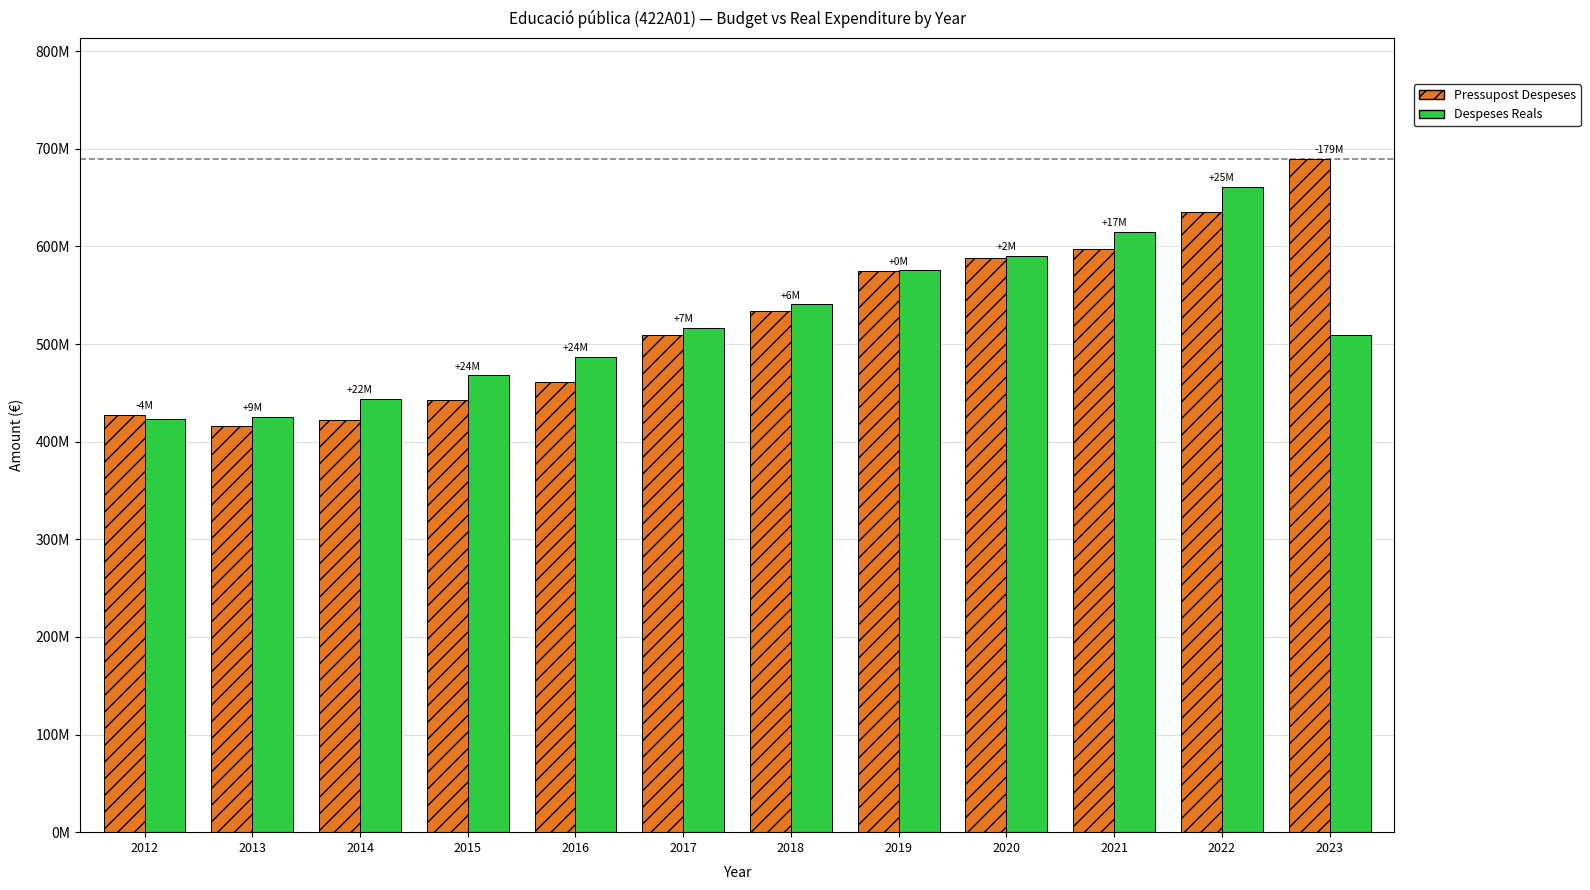

Reading left to right, list all the values displayed in this chart.

Pressupost Despeses: 427073980.0	416247000.0	421700000.0	442956476.0	461564525.0	508924742.0	534261803.0	574941323.0	588175518.0	597290605.0	635116279.0	689225003.0
Despeses Reals: 422883845.4	425386190.2	443755647.0	467789269.1	486431545.3	516482045.0	540512485.7	575350266.5	590268394.5	614455853.8	660855048.4	509629024.0